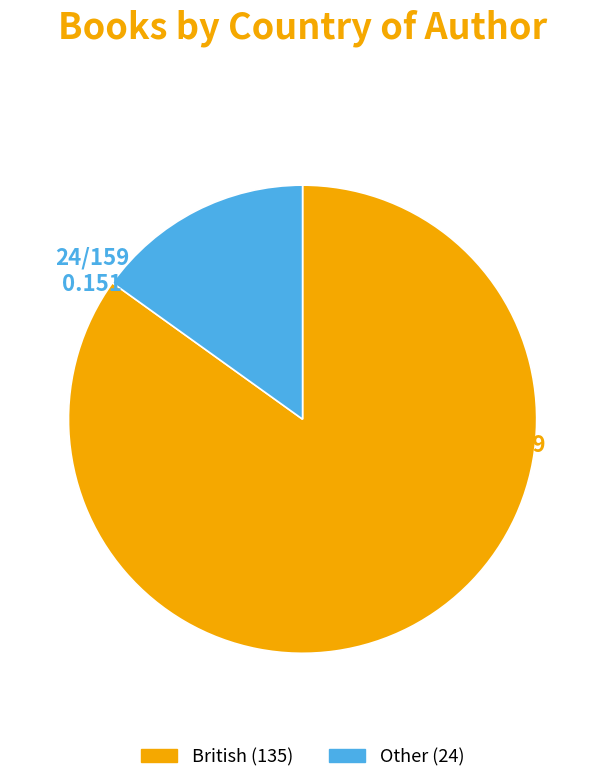

Rank the categories by value from lowest to highest.

Other, British